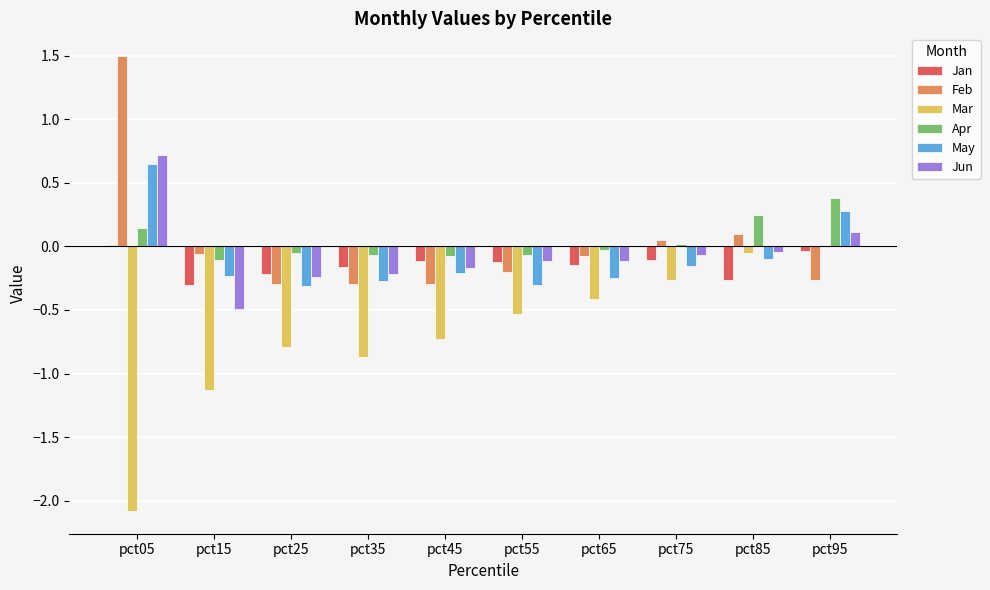

How many data points in Mar are above 0?

1